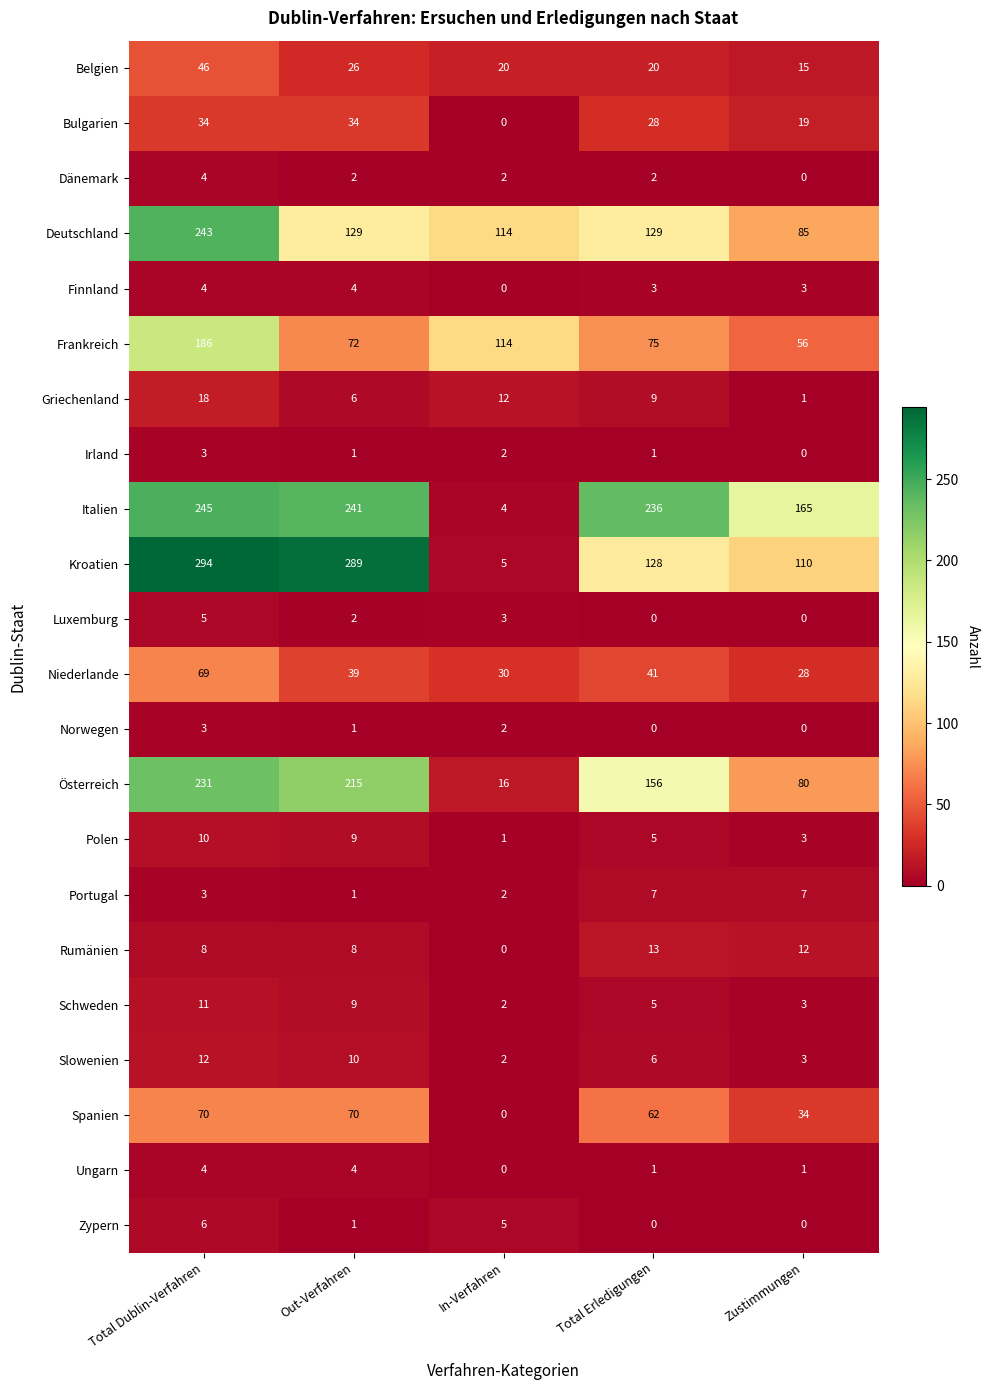

At which category does the chart reach its peak across all series?

Total Dublin-Verfahren